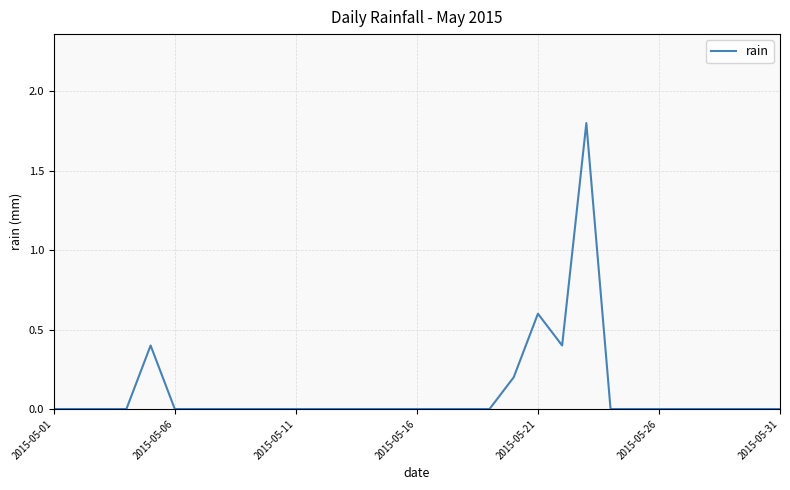

Count the values in the range 0 to 1.

30